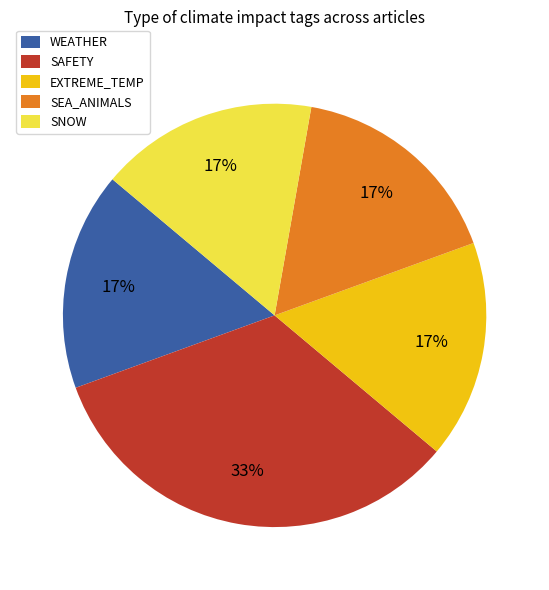

Which category has the biggest portion of the pie?

SAFETY